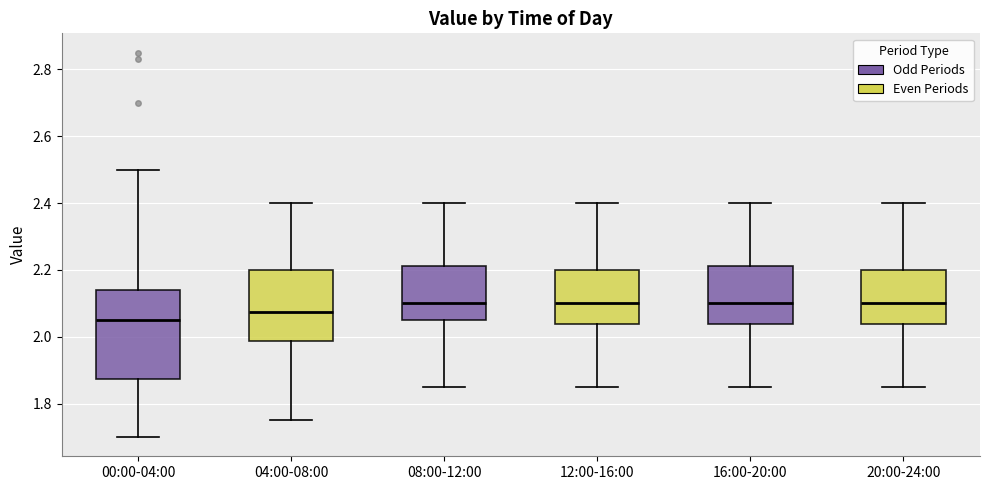

Where does the lower whisker of the box for 04:00-08:00 end on the y-axis? The values are not printed on the chart, so give them approximately, as read against the axis.

1.76